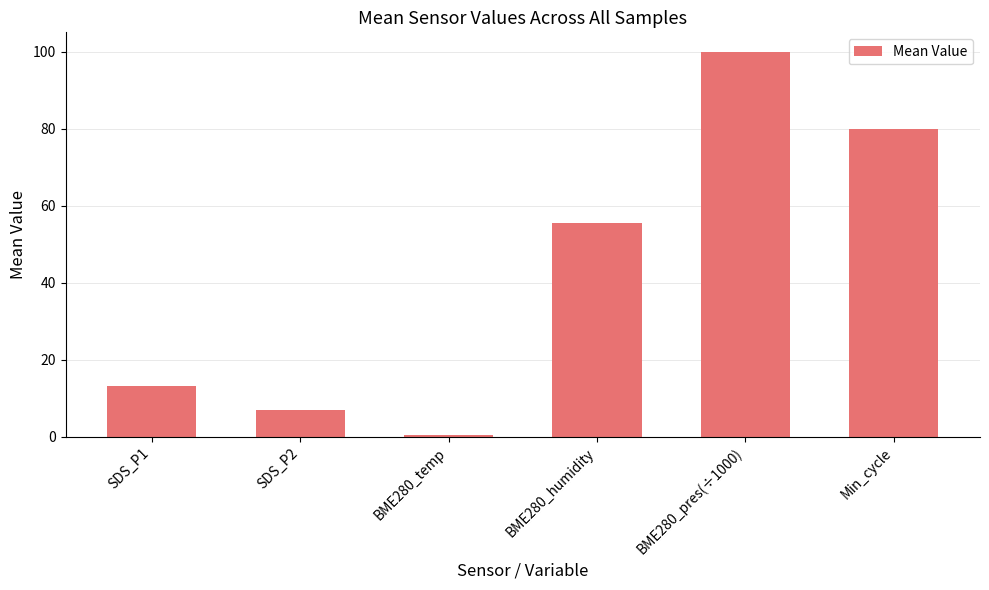

Are the bars grouped side by side (vs. stacked)?

No